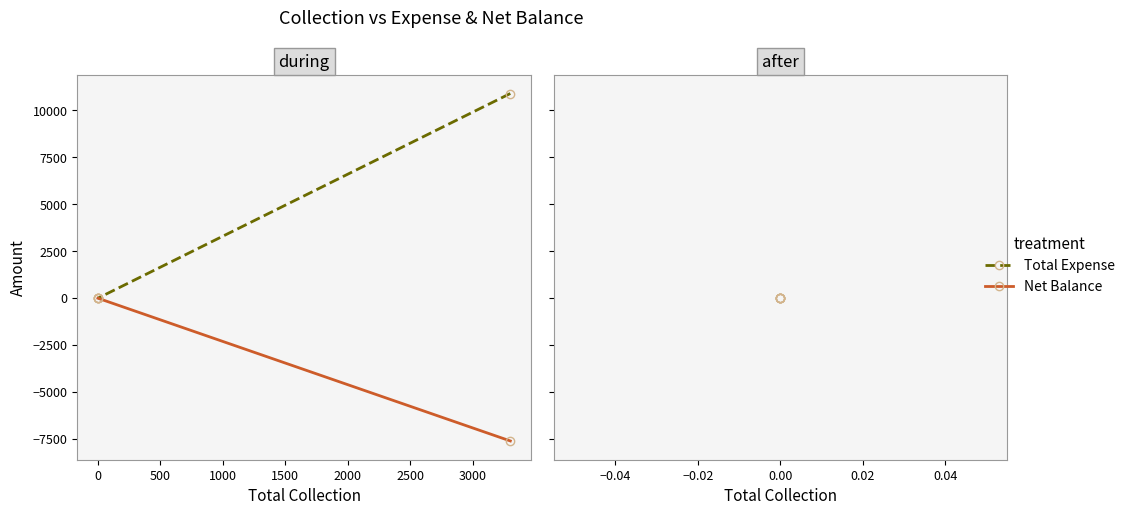

Does the chart have visible grid lines?

No